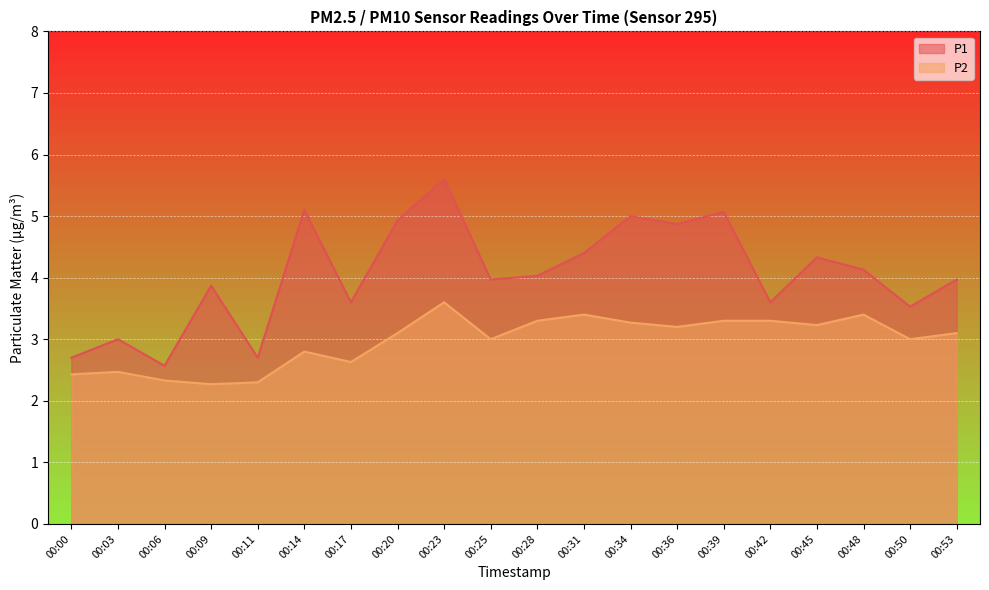

At how many categories does at least one series exceed 2?

20